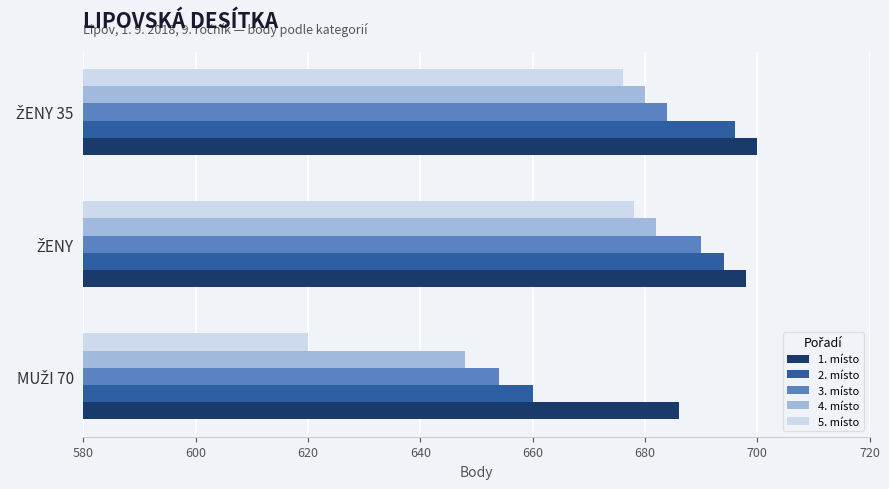

Which series has the largest total across all categories?

1. místo